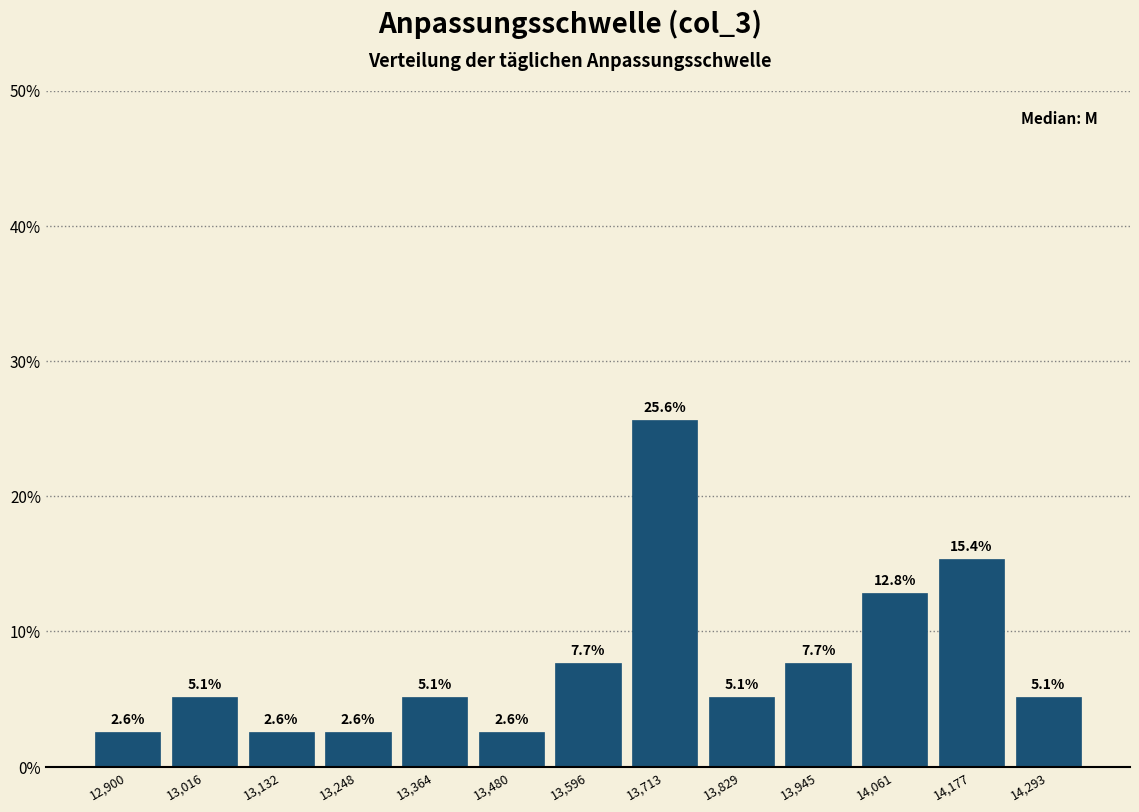

What is the height of the bar covering 13540 to 13660 on the x-axis? The bar edges are not printed on the chart, so give them approximately, as read against the axis.

7.7